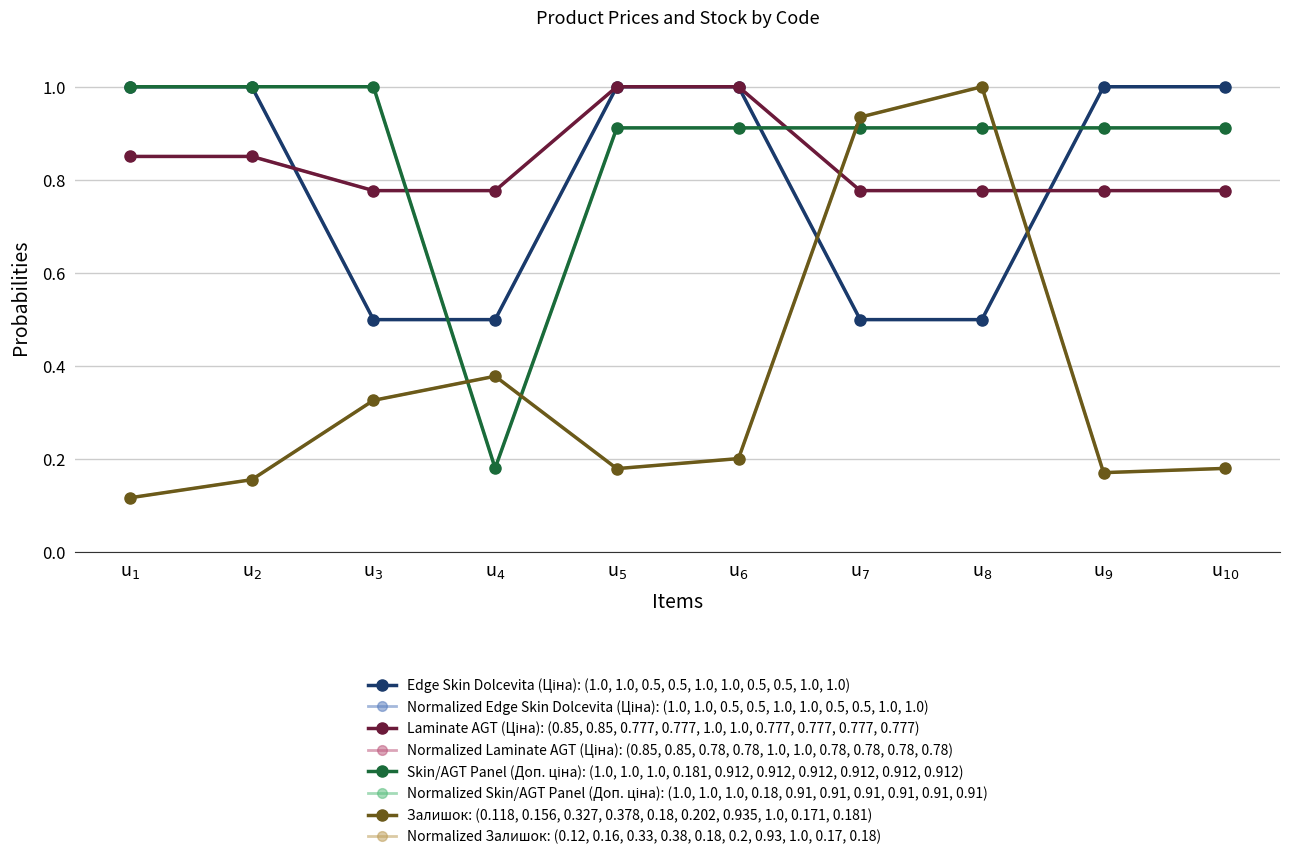

Reading left to right, transcribe all the data shown in this chart.

Edge Skin Dolcevita (Ціна): 239772195=1.0	239772179=1.0	239732195=0.5	239732179=0.5	271712228=1.0	271712227=1.0	284032204=0.5	284032203=0.5	259552213=1.0	259552212=1.0
Laminate AGT (Ціна): 239772195=0.9	239772179=0.9	239732195=0.8	239732179=0.8	271712228=1.0	271712227=1.0	284032204=0.8	284032203=0.8	259552213=0.8	259552212=0.8
Skin/AGT Panel (Доп. ціна): 239772195=1.0	239772179=1.0	239732195=1.0	239732179=0.2	271712228=0.9	271712227=0.9	284032204=0.9	284032203=0.9	259552213=0.9	259552212=0.9
Залишок: 239772195=0.1	239772179=0.2	239732195=0.3	239732179=0.4	271712228=0.2	271712227=0.2	284032204=0.9	284032203=1.0	259552213=0.2	259552212=0.2